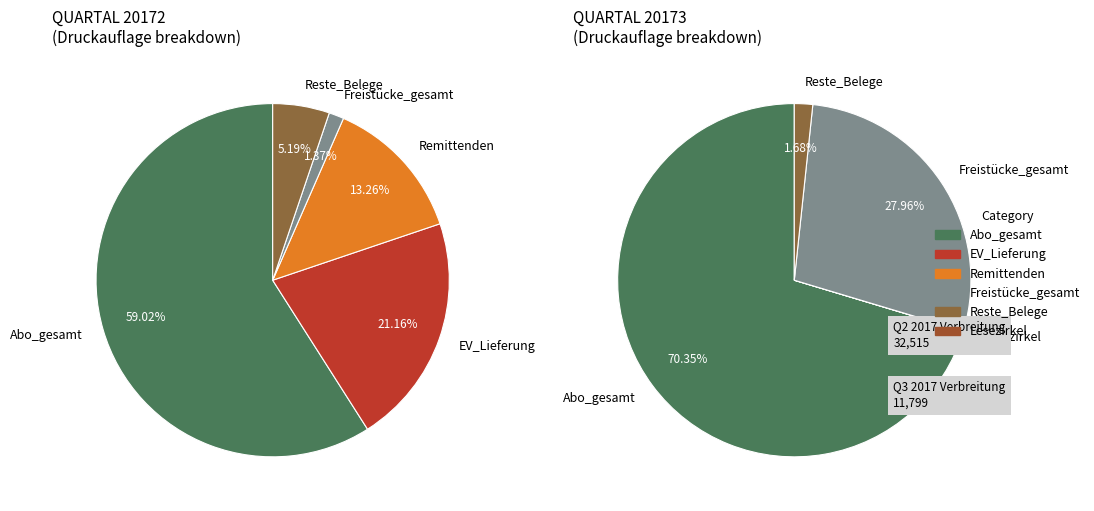

Which has a higher value, 20172 or 20173?

20172